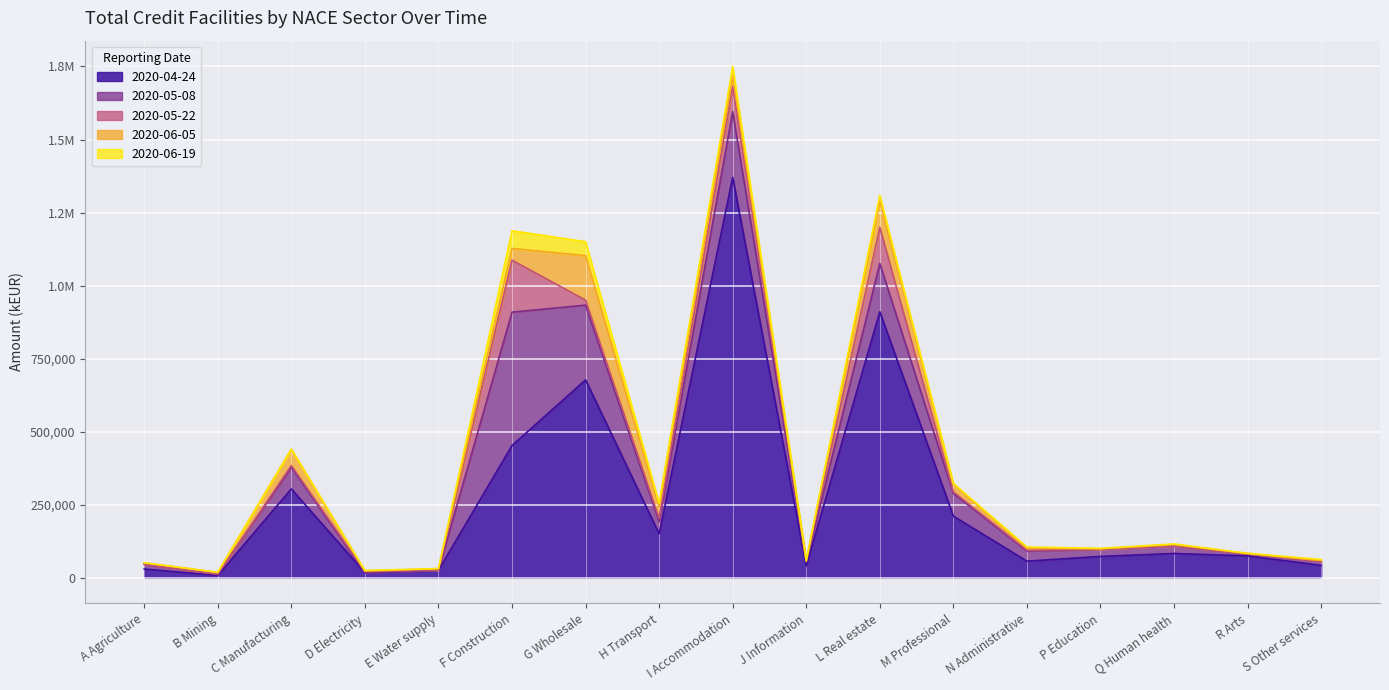

What is the sum of the 2020-05-08 values at P Education and L Real estate?

1173188